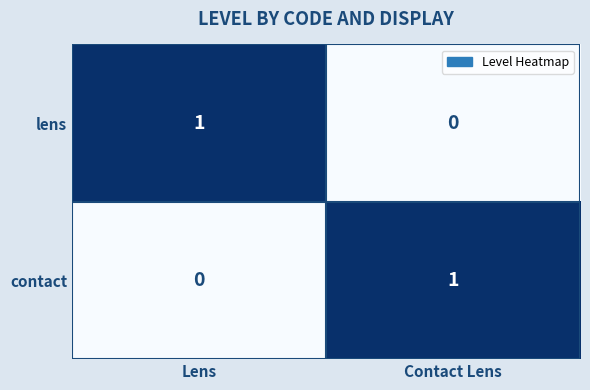

At which label does lens reach its peak?

Lens